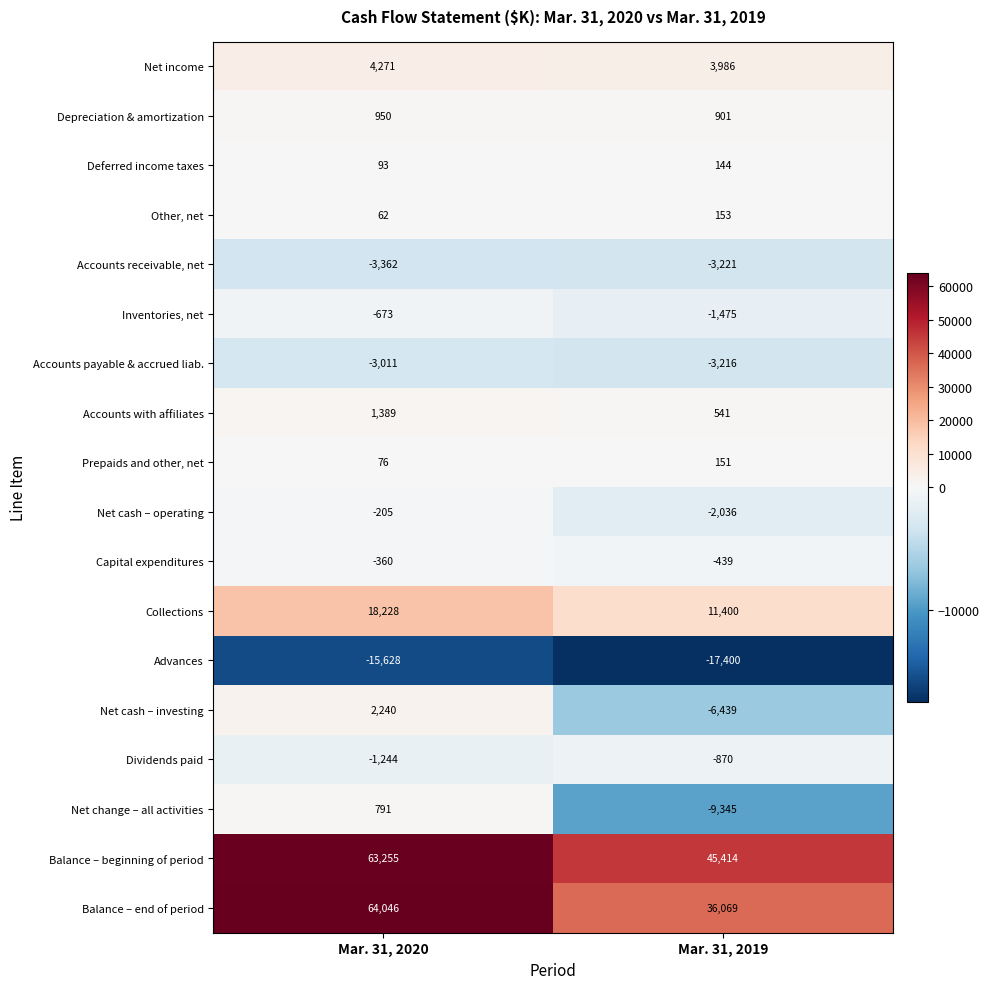

Where is Capital expenditures nearest to the value -399?

Mar. 31, 2020